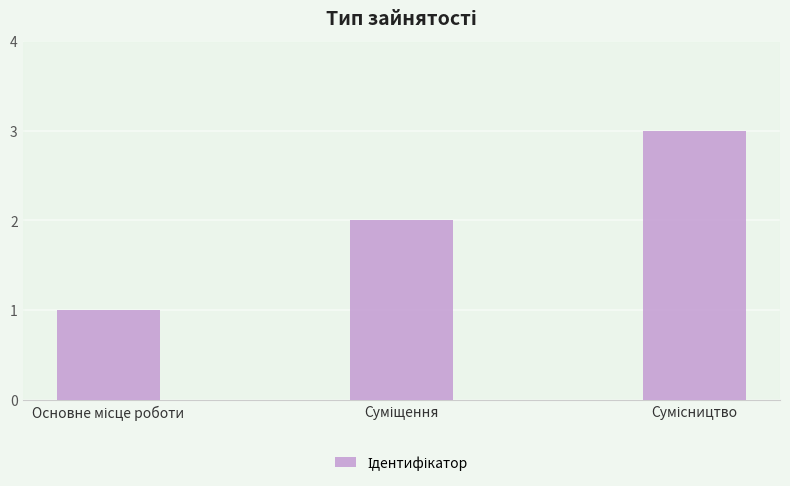

Count the number of categories in the chart.

3